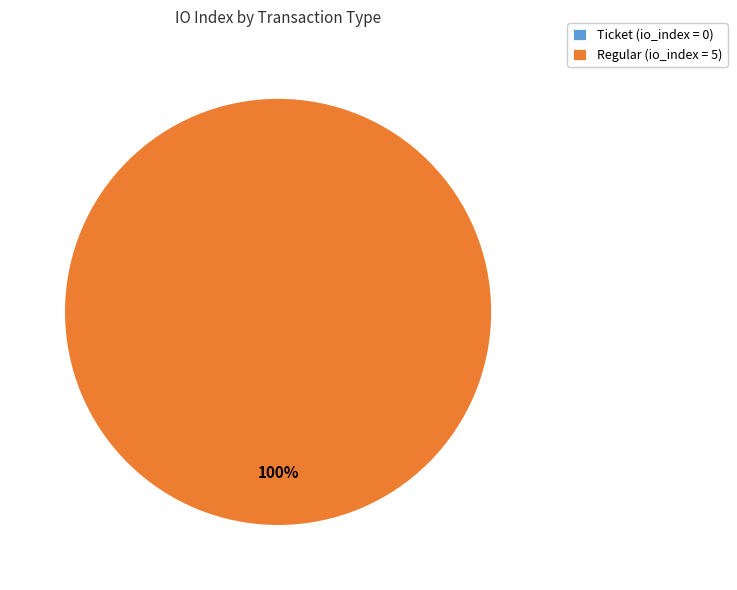

What is the change in value from Ticket (io_index=0) to Regular (io_index=5)?

+5